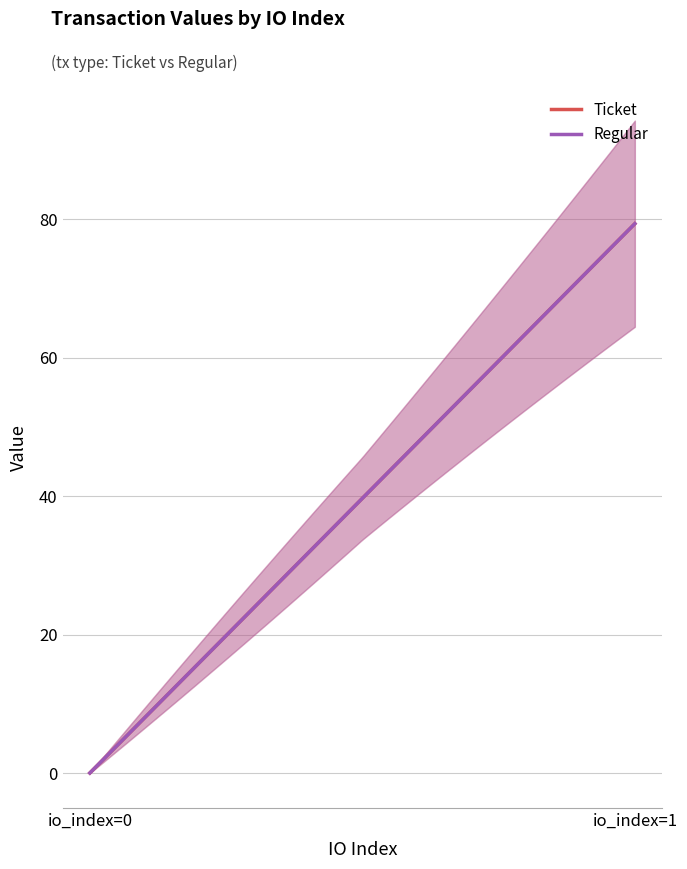

How many data points does each series have?

2